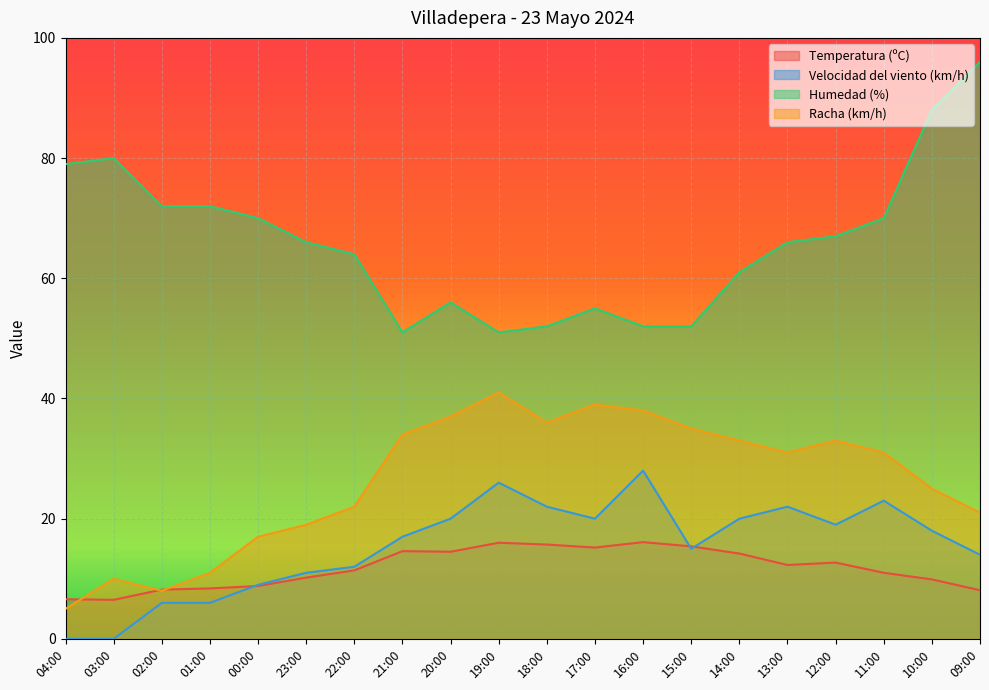

What is the approximate value of Temperatura (ºC) at 19:00?

16.0